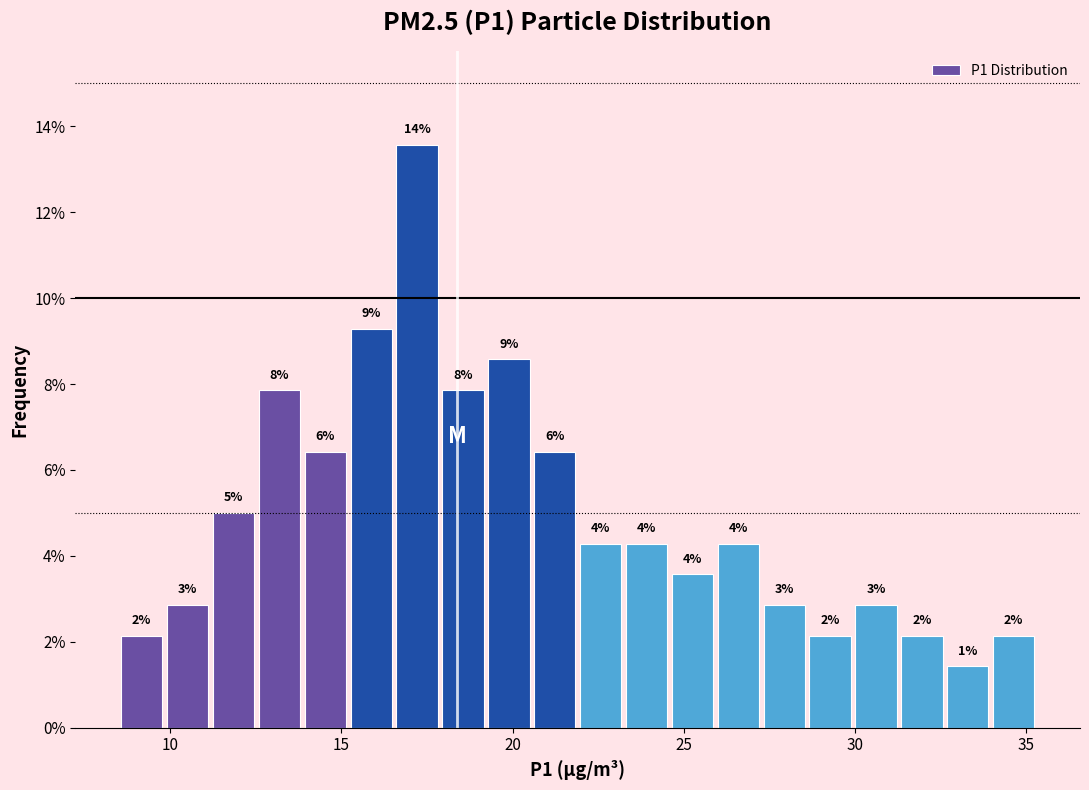

Around what value on the x-axis is the tallest bar? Give the approximate position of its centre, as read against the axis.

17.0